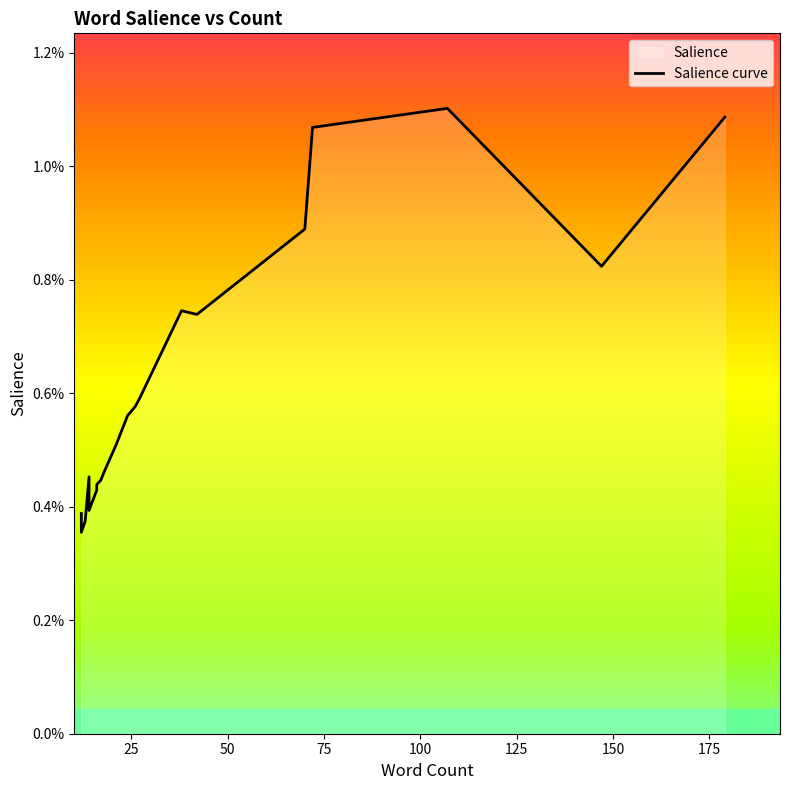

How many points are lower than both their immediate neighbors (excluding endpoints)?

4